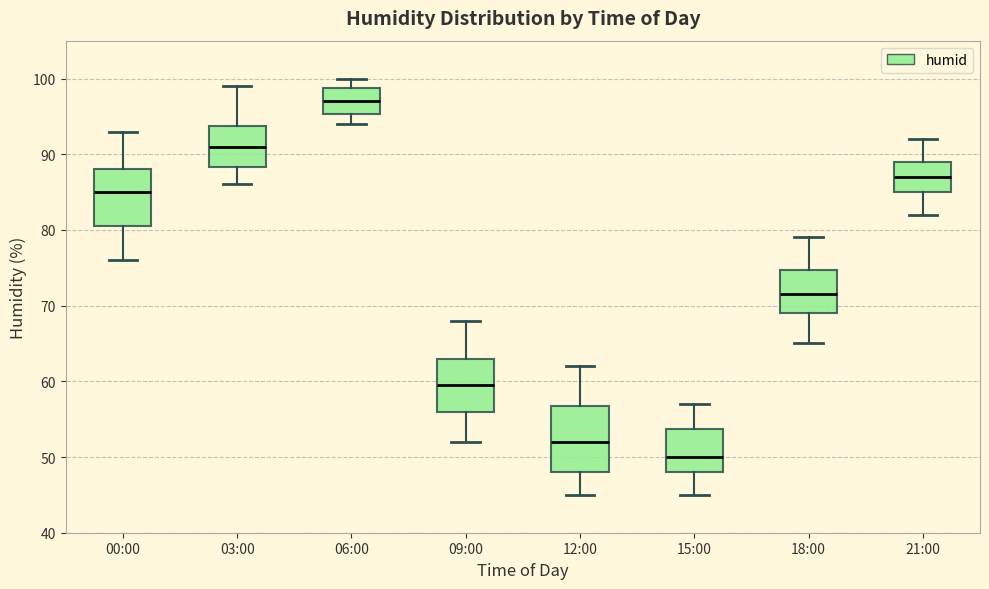

Reading left to right, transcribe this box plot: for each box, give where its median line is, the range the box spans, and where its two whiskers end, as read against the y-axis. The values are not printed on the chart, so give them approximately, as read against the axis.

00:00: median 85, box 81 to 88, whiskers 76 to 93
03:00: median 91, box 88 to 94, whiskers 86 to 99
06:00: median 97, box 95 to 99, whiskers 94 to 100
09:00: median 60, box 56 to 63, whiskers 52 to 68
12:00: median 52, box 48 to 57, whiskers 45 to 62
15:00: median 50, box 48 to 54, whiskers 45 to 57
18:00: median 72, box 69 to 75, whiskers 65 to 79
21:00: median 87, box 85 to 89, whiskers 82 to 92